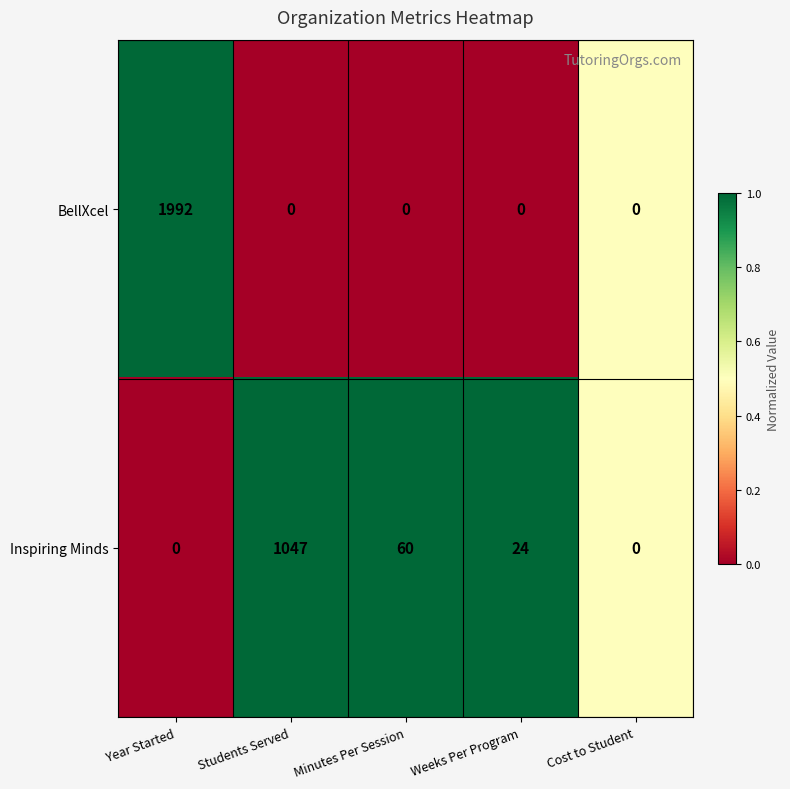

Count the number of data series in this chart.

2